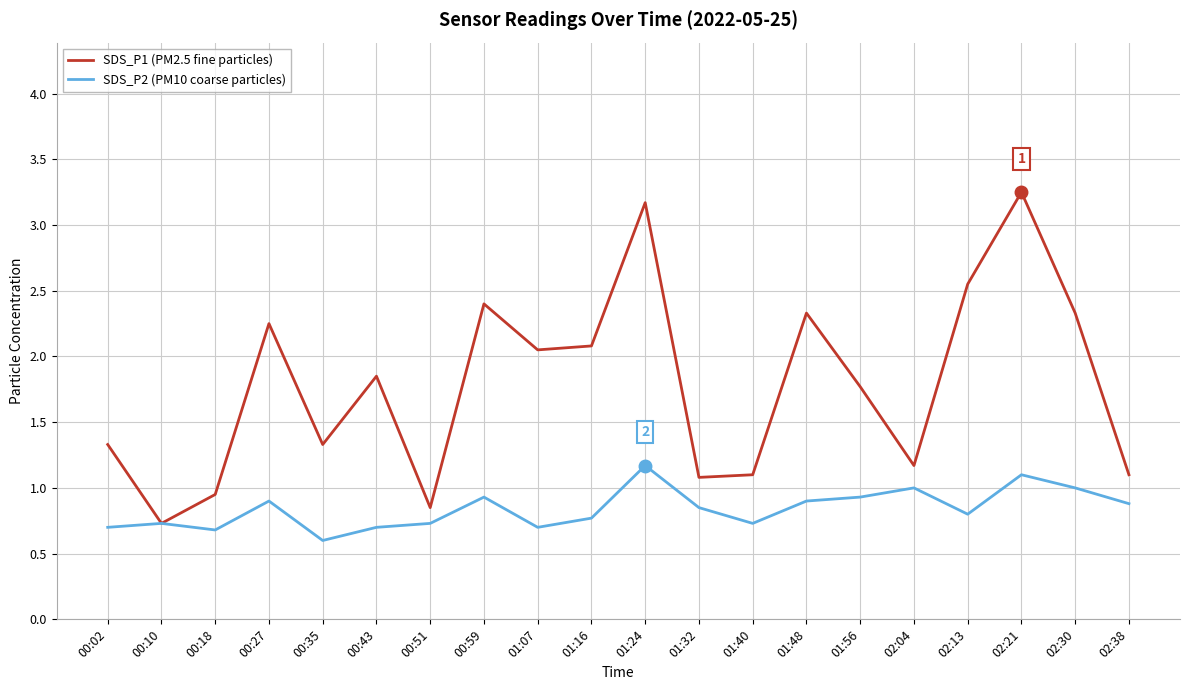

Is the value of SDS_P1 (PM2.5 fine particles) at 00:18 greater than the value of SDS_P2 (PM10 coarse particles) at 01:32?

Yes